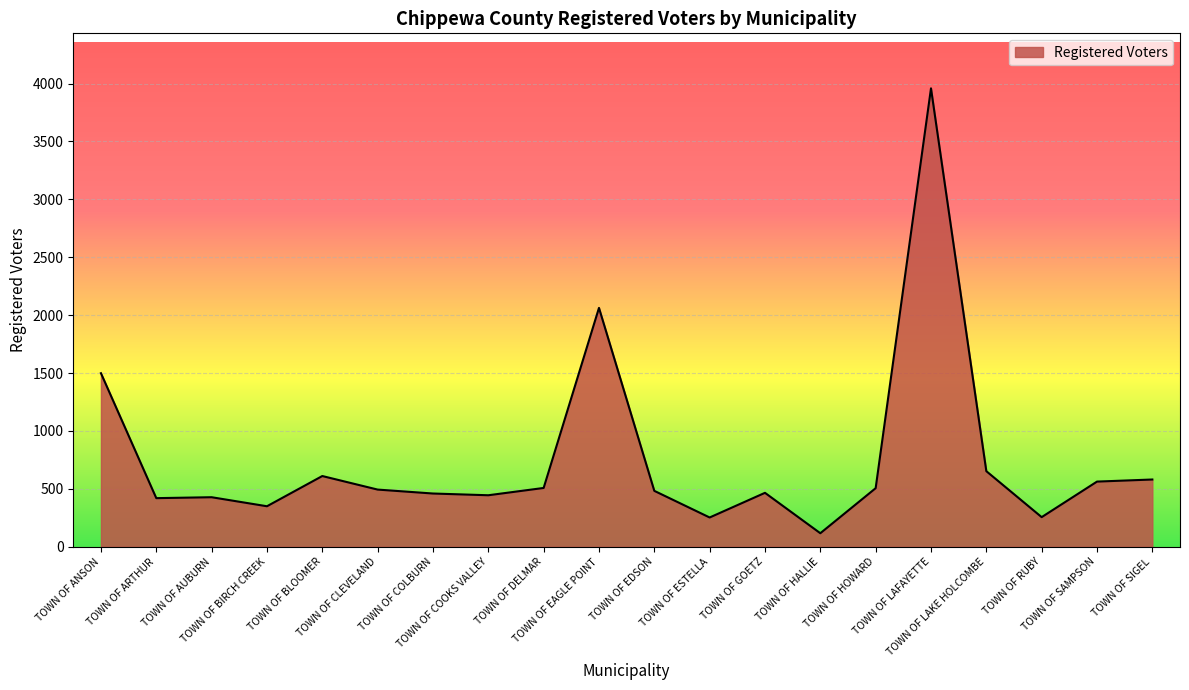

What is the sum of all values?

15115